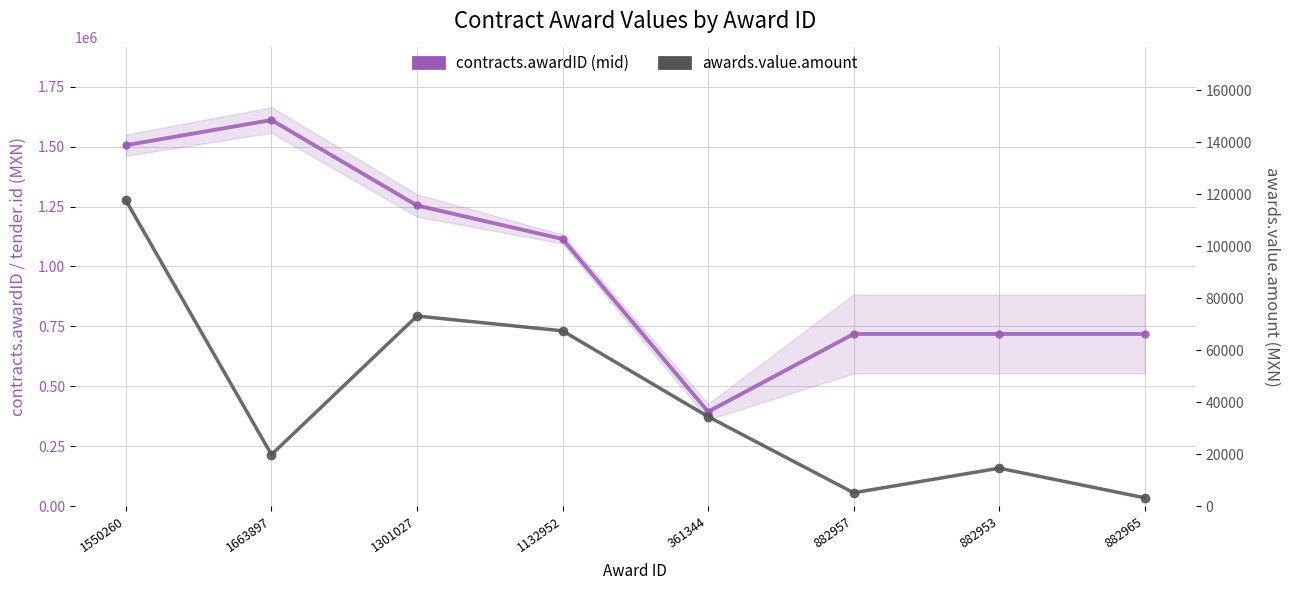

At 882953, list the series in order from largest to smallest.

contracts.awardID (mid), awards.value.amount